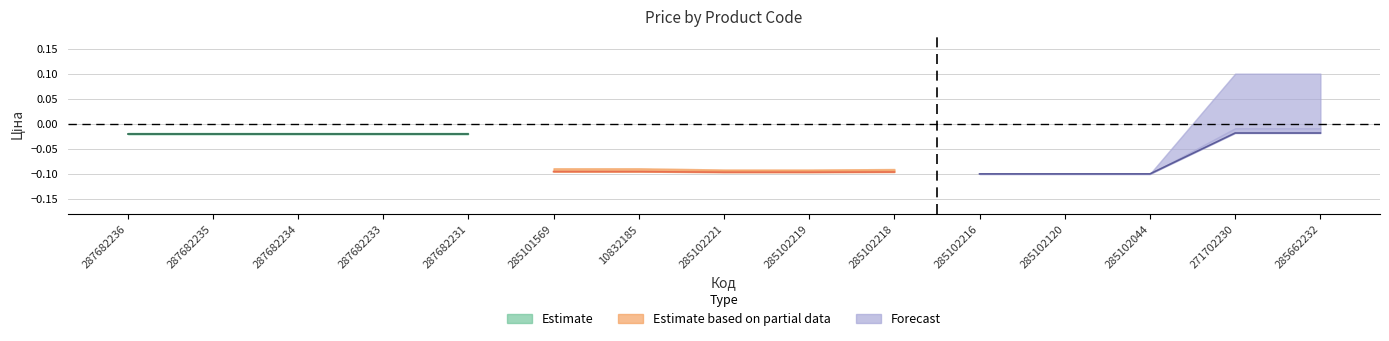

What is the smallest value displayed?

-0.1